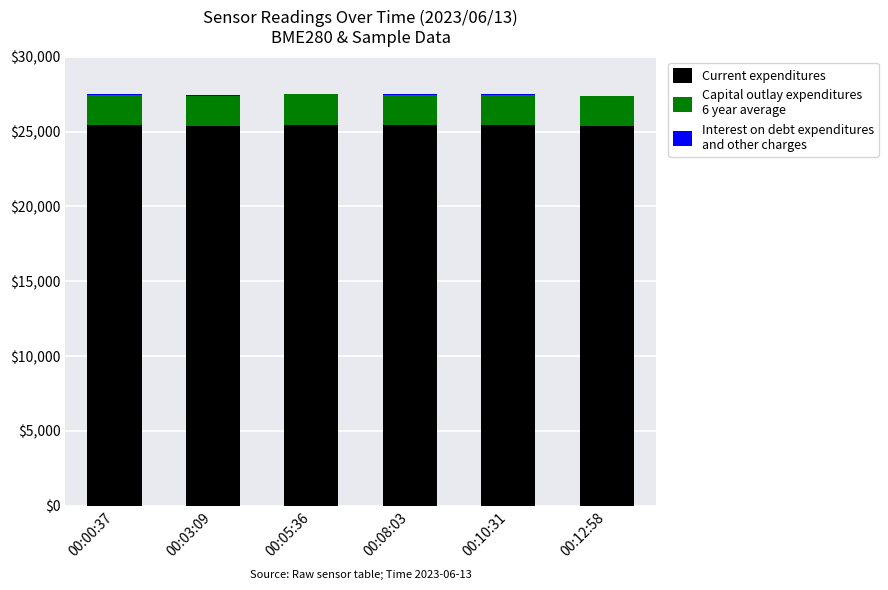

The Interest on debt expenditures
and other charges series shows 28.0 at 00:00:37. True or false?

True